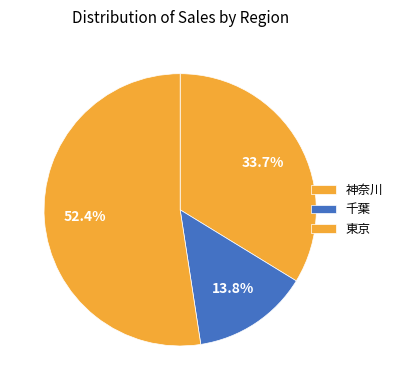

Does 東京 represent more than half of the total?

Yes